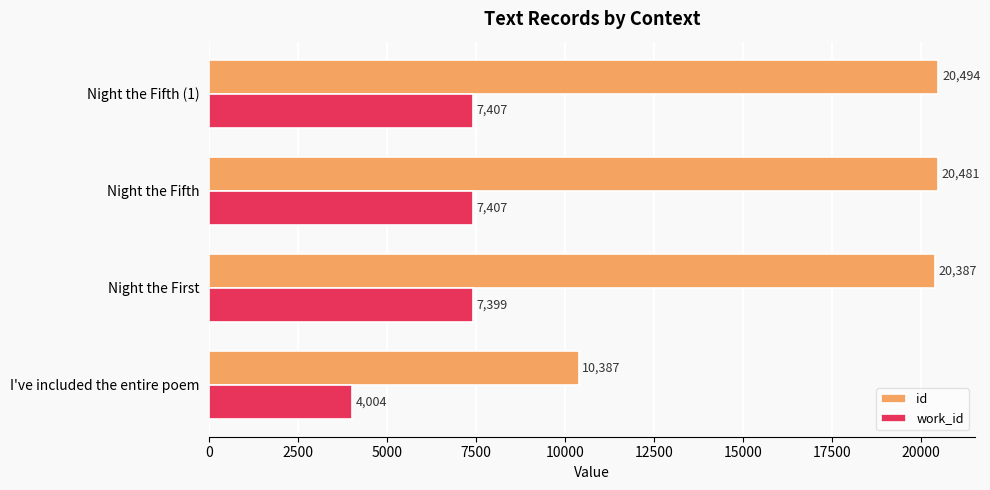

Which series has the widest spread of values?

id